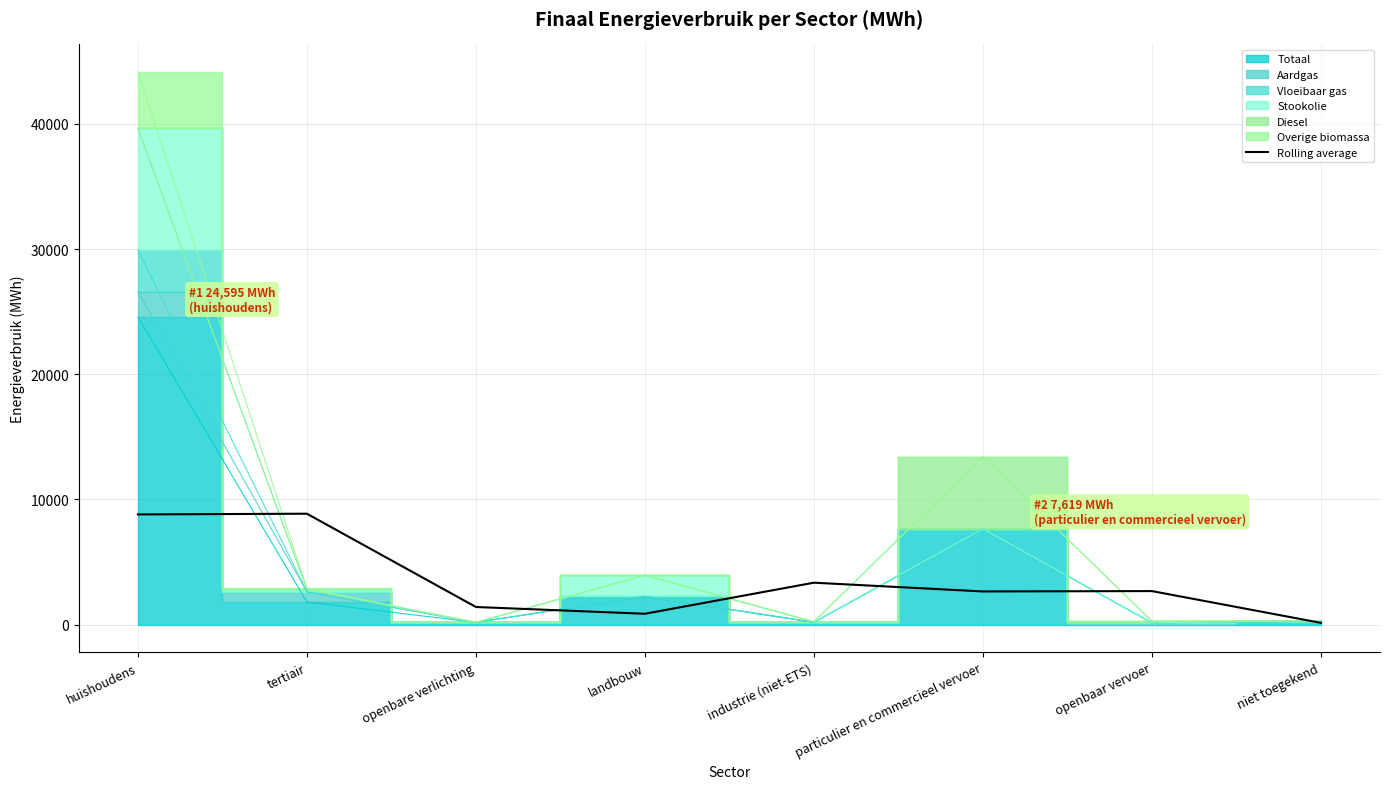

Reading left to right, transcribe all the data shown in this chart.

huishoudens=8798.9	tertiair=8855.7	openbare verlichting=1401.6	landbouw=859.9	industrie (niet-ETS)=3342.7	particulier en commercieel vervoer=2643.8	openbaar vervoer=2673.1	niet toegekend=133.5